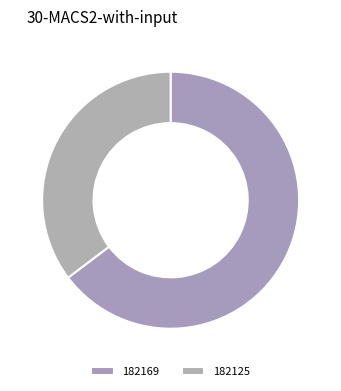

Is the sum of 182125 and 182169 greater than half?

Yes